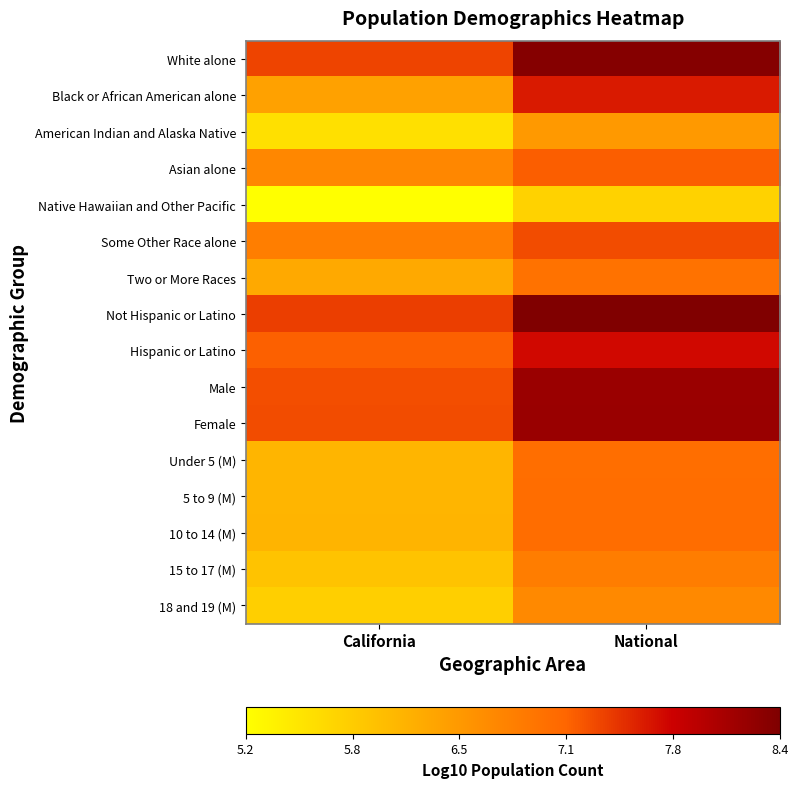

Between National and California, which is larger?

National